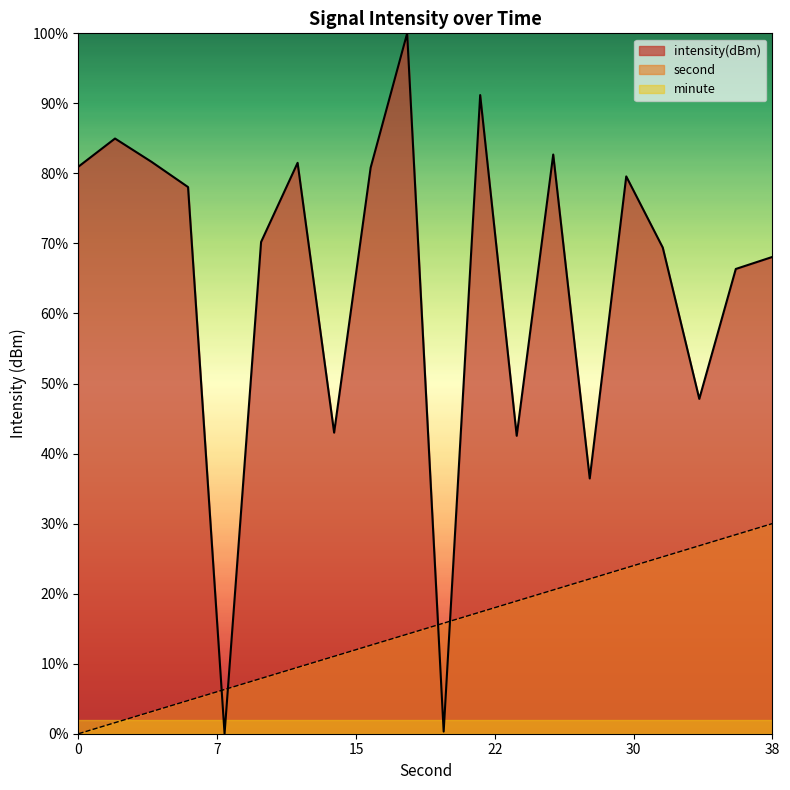

List the series in order of their peak value, highest first.

intensity(dBm), second, minute